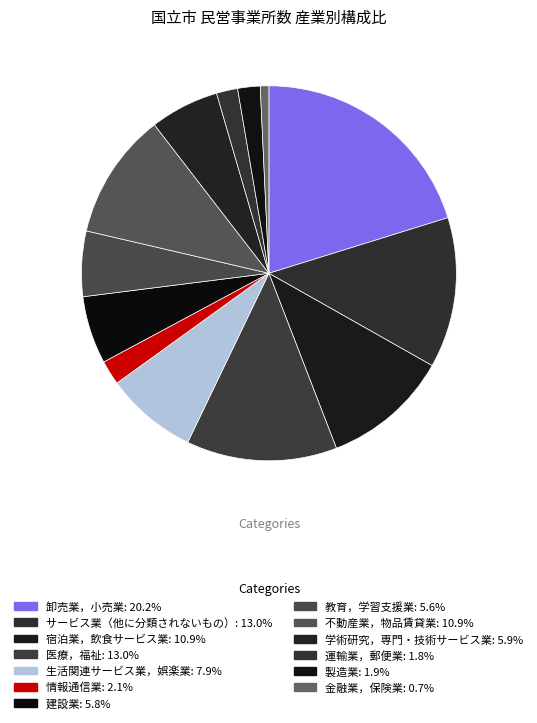

Which category has the smallest portion of the pie?

金融業，保険業